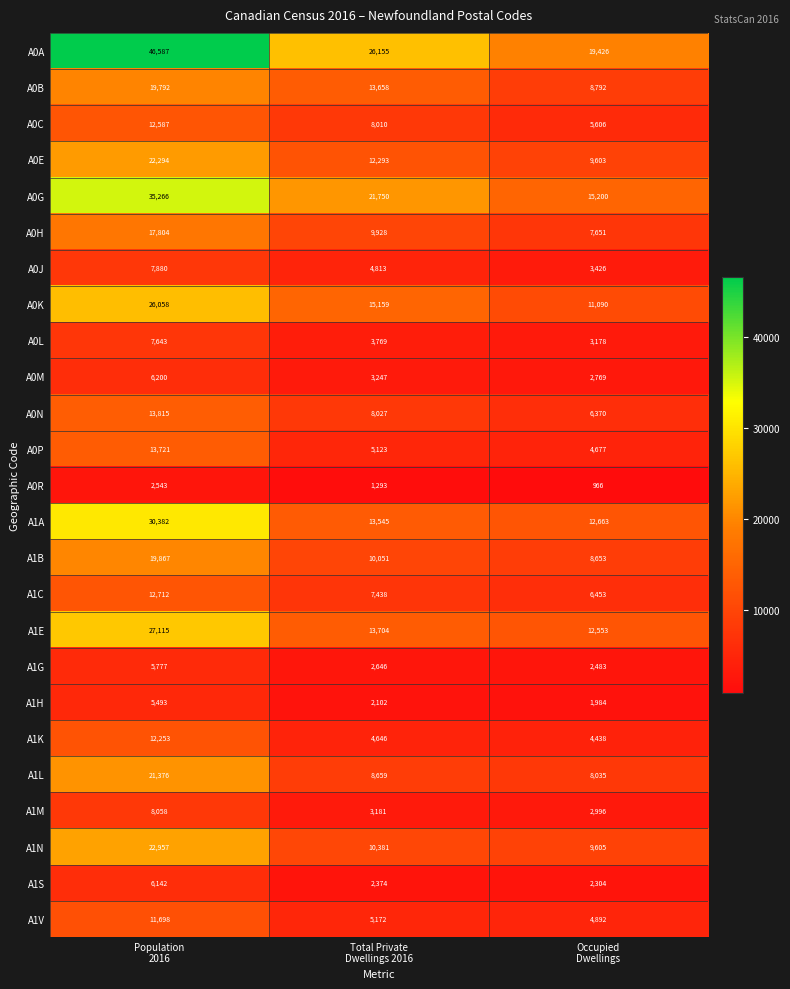

Which series has the largest total across all categories?

A0A